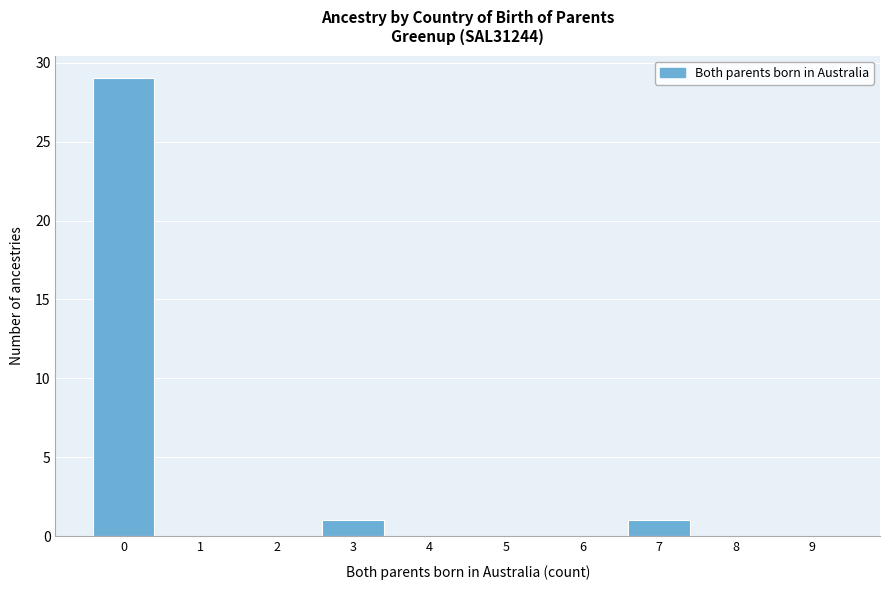

Reading left to right, extract all data points from this chart.

0=29	1=0	2=0	3=1	4=0	5=0	6=0	7=1	8=0	9=0